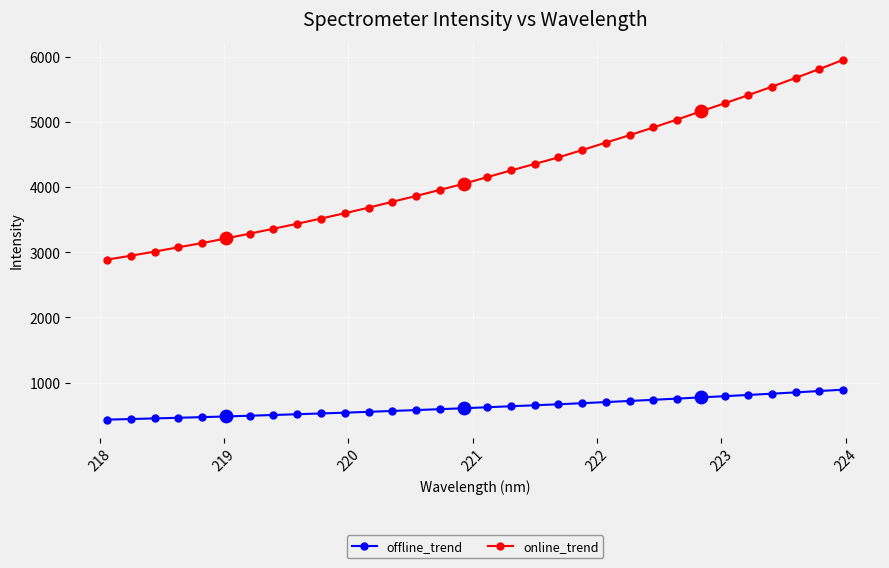

True or false: online_trend and offline_trend intersect in this chart.

False